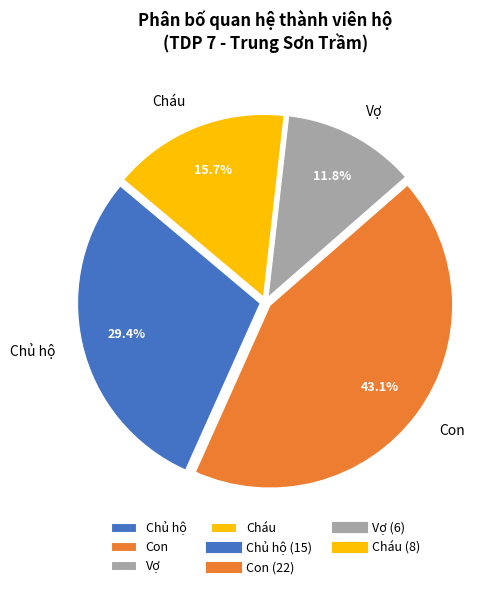

Which has a higher value, Con or Cháu?

Con